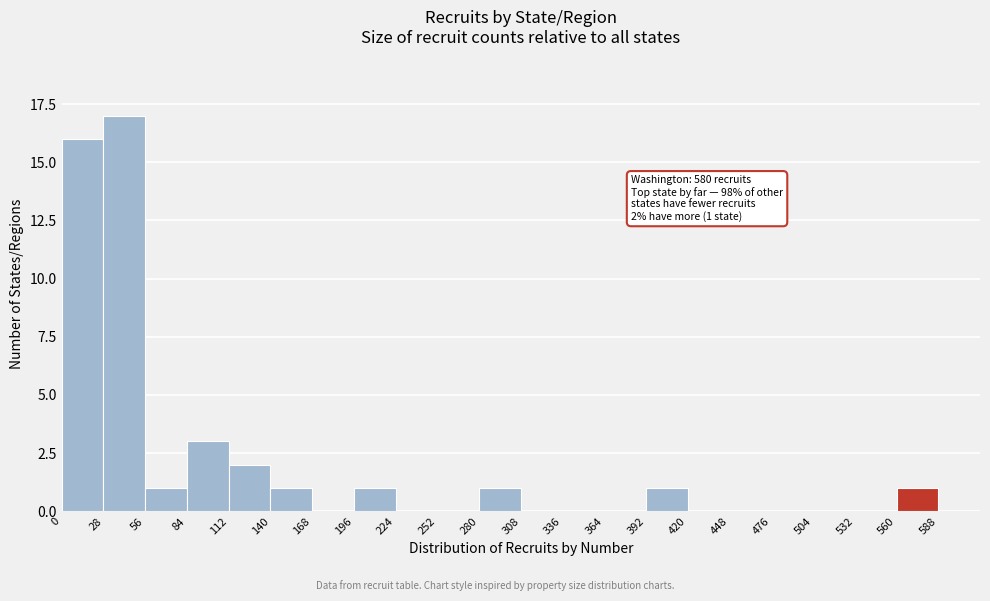

Which range on the x-axis has the tallest bar?

28 to 56